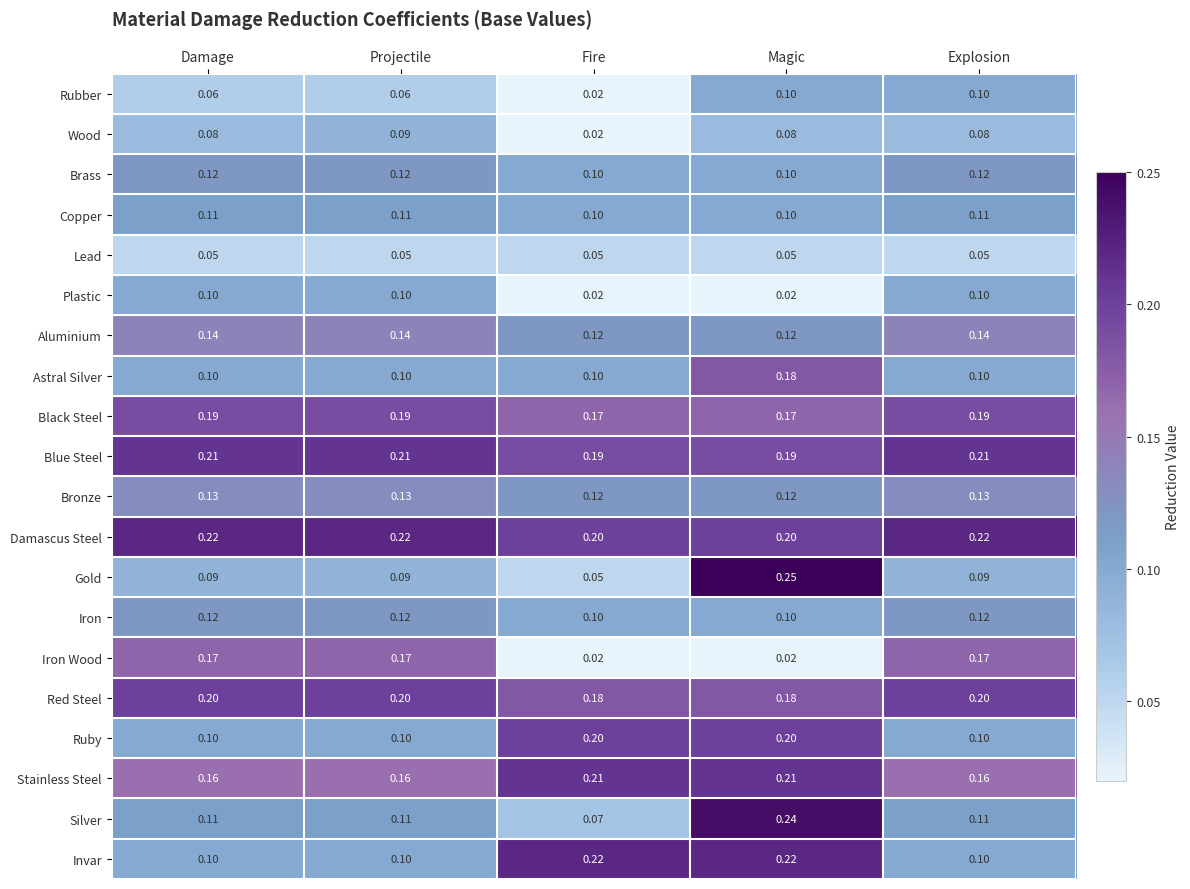

Which series has the largest total across all categories?

Damascus Steel